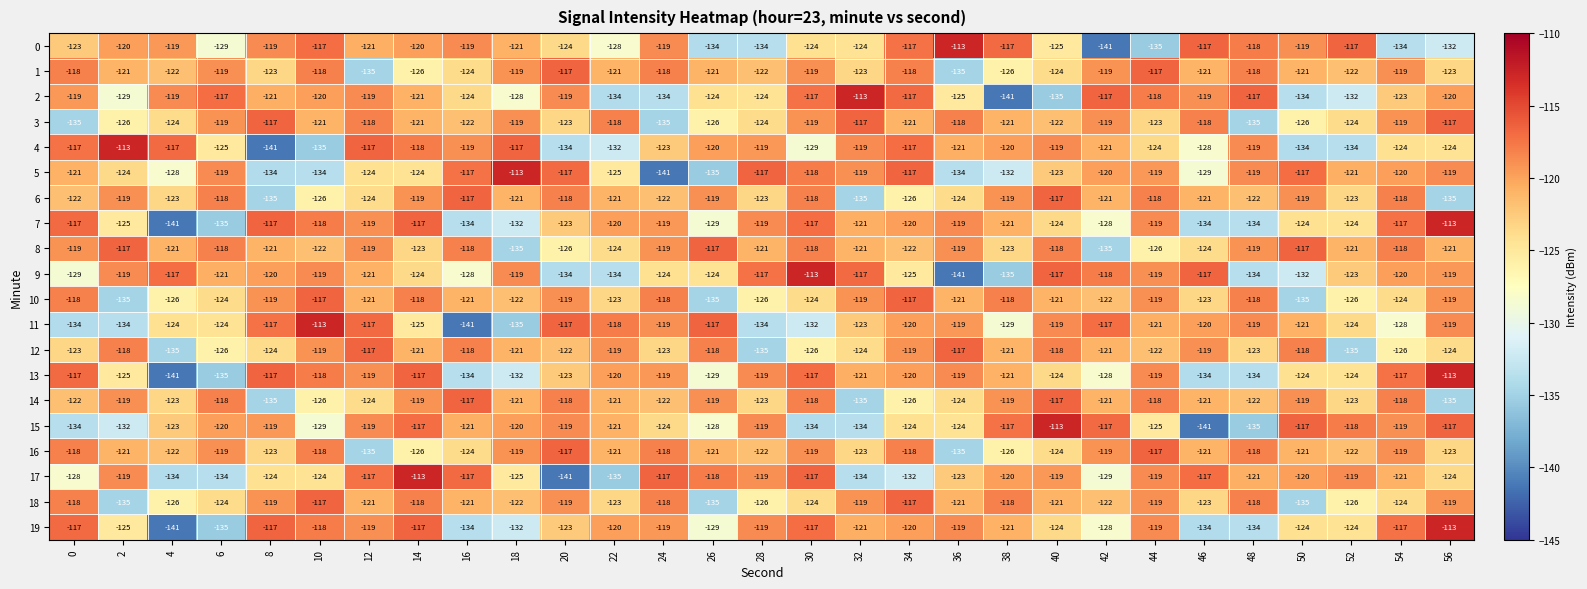

At which label does 5 reach its minimum?

24